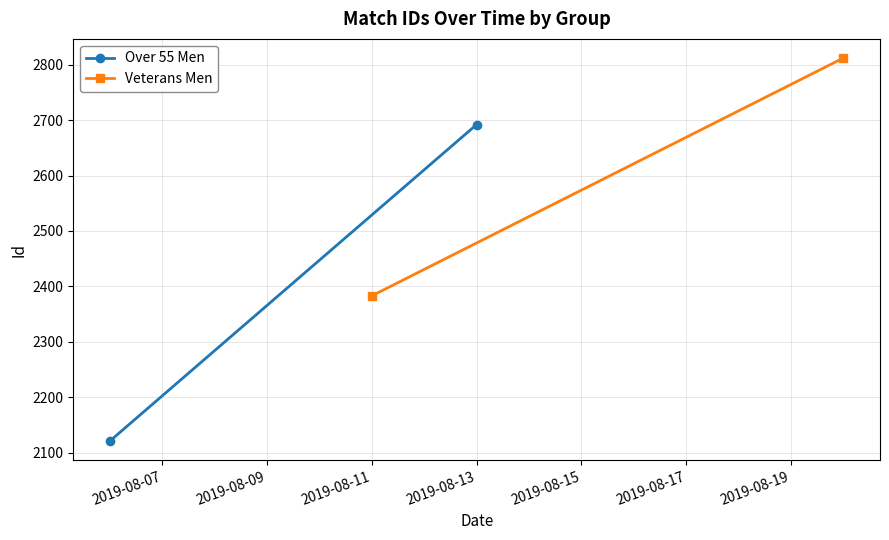

How many distinct data groups are displayed?

2